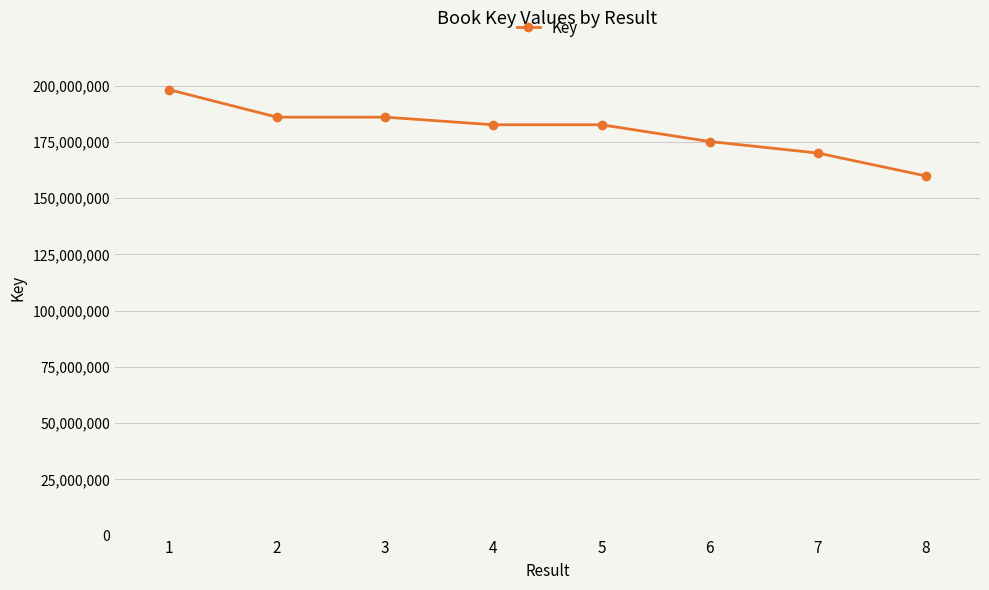

Is it true that the value at 6 is 54501217?

False